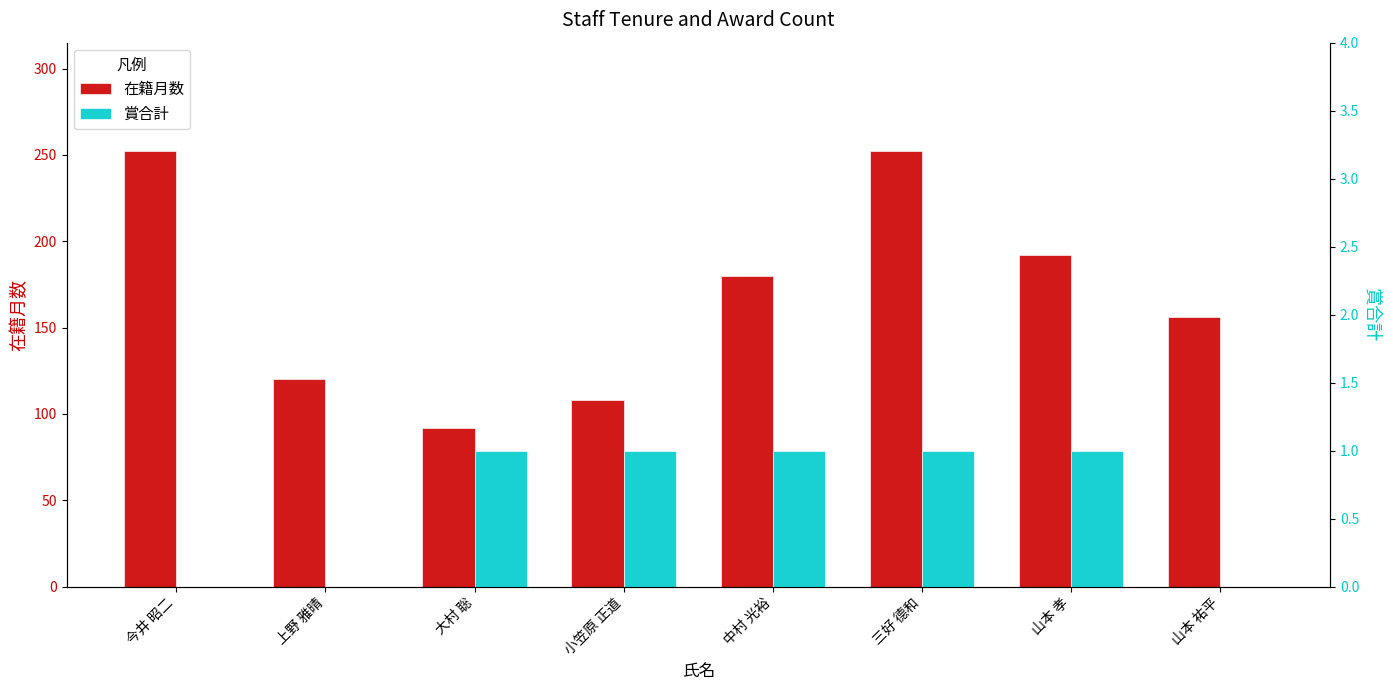

How many bars are there in total?

16